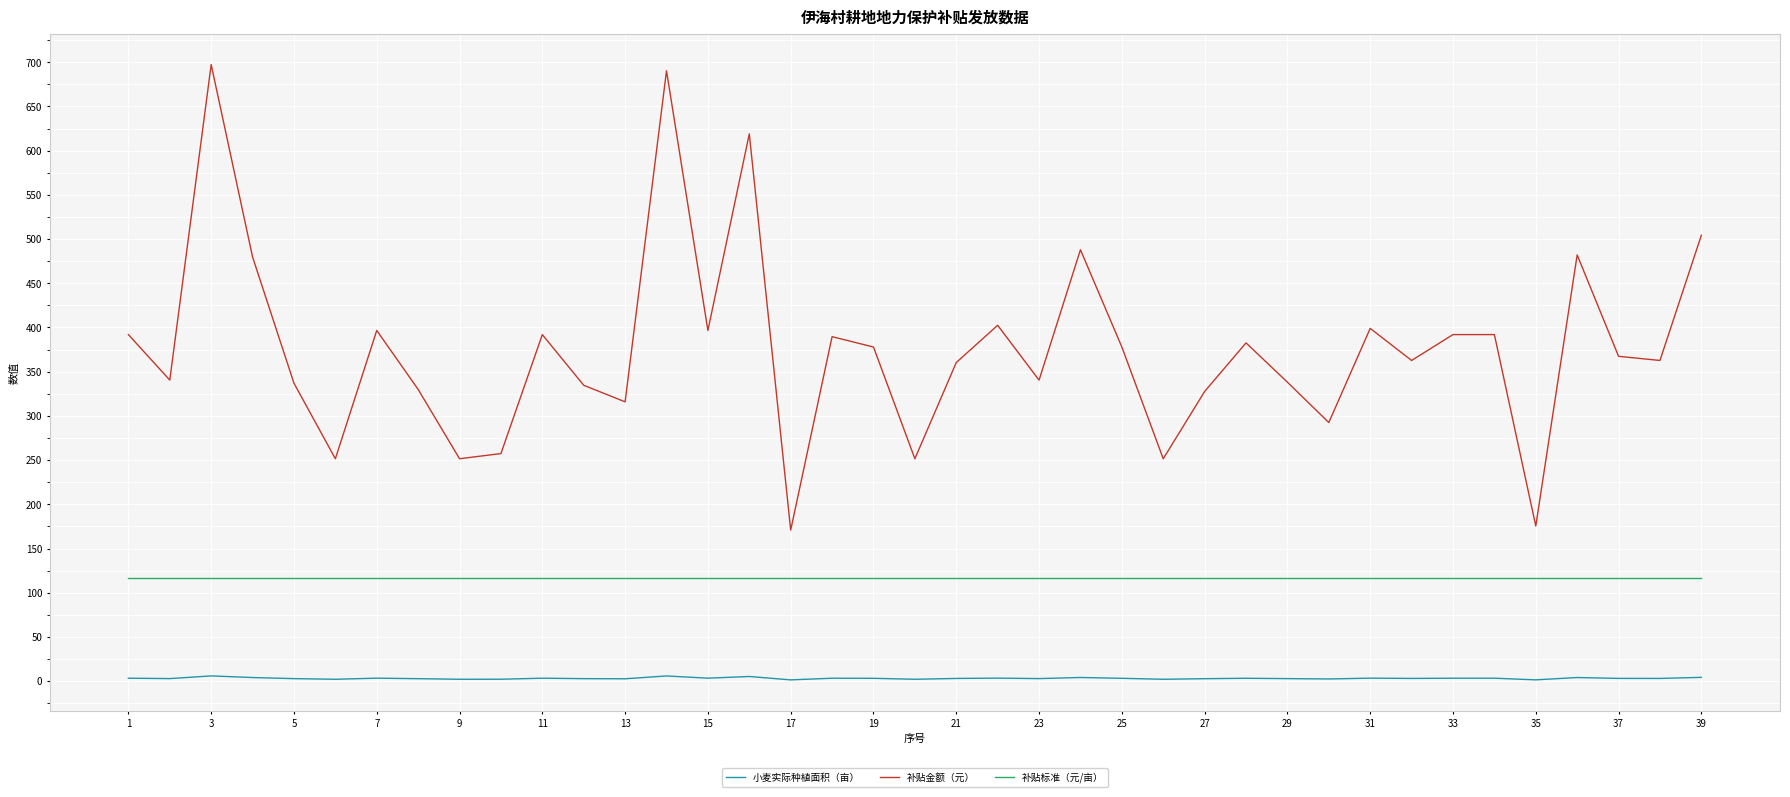

What is the minimum value for 补贴标准（元/亩）?

117.0